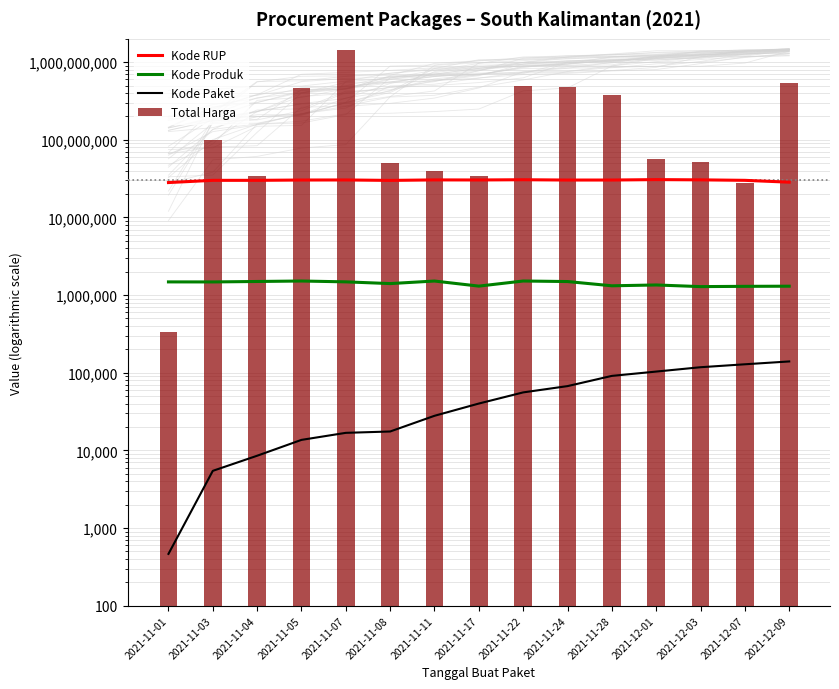

What are all the series names shown in the legend?

Kode RUP, Kode Produk, Kode Paket, Total Harga